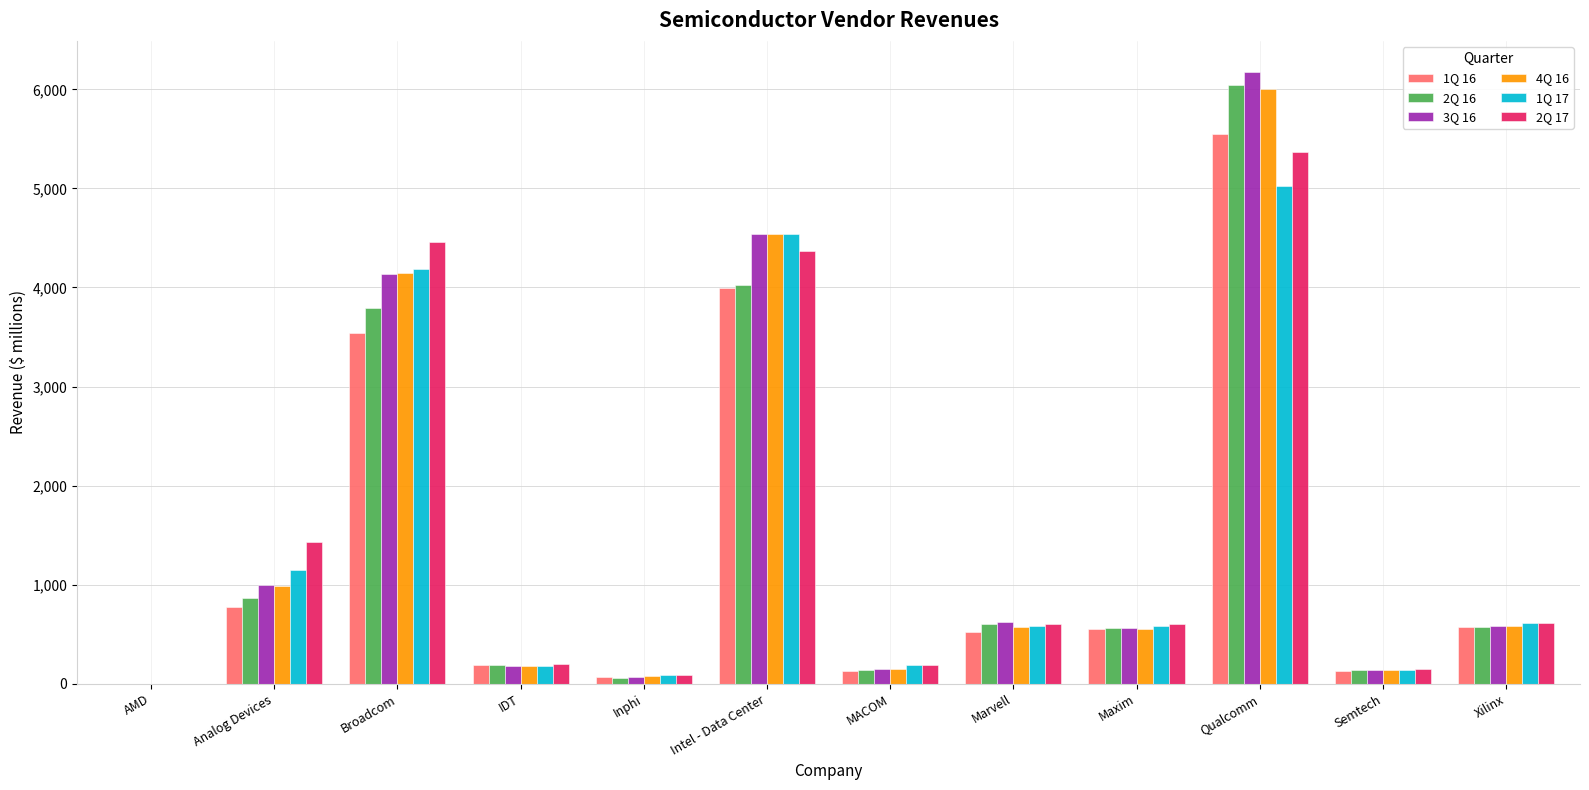

Is it true that 2Q 16 equals 384.7 at Analog Devices?

False